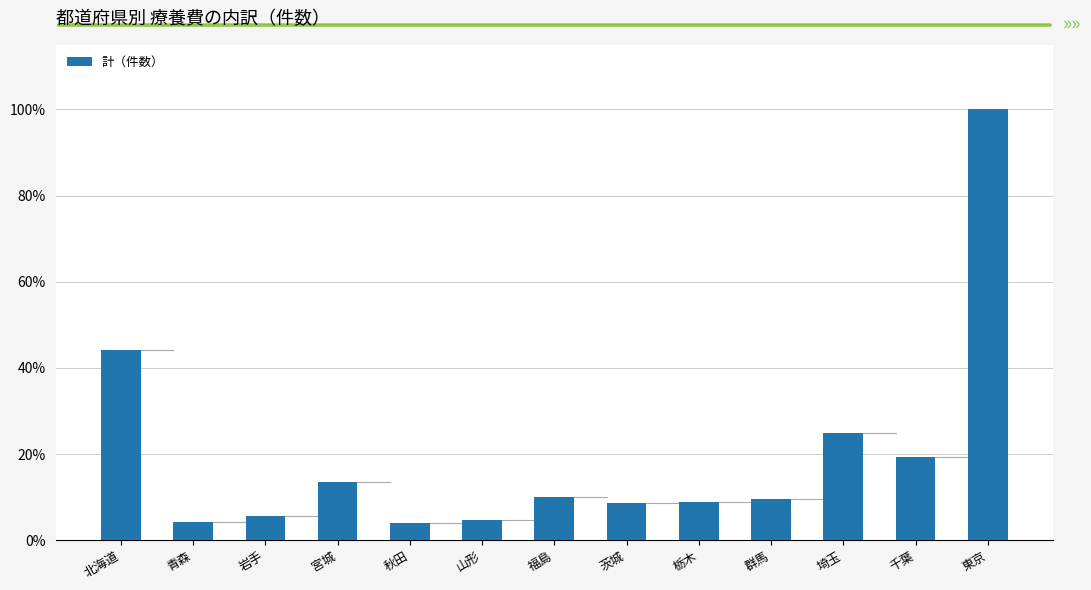

What is the value of the 12th bar from the left?

19.2